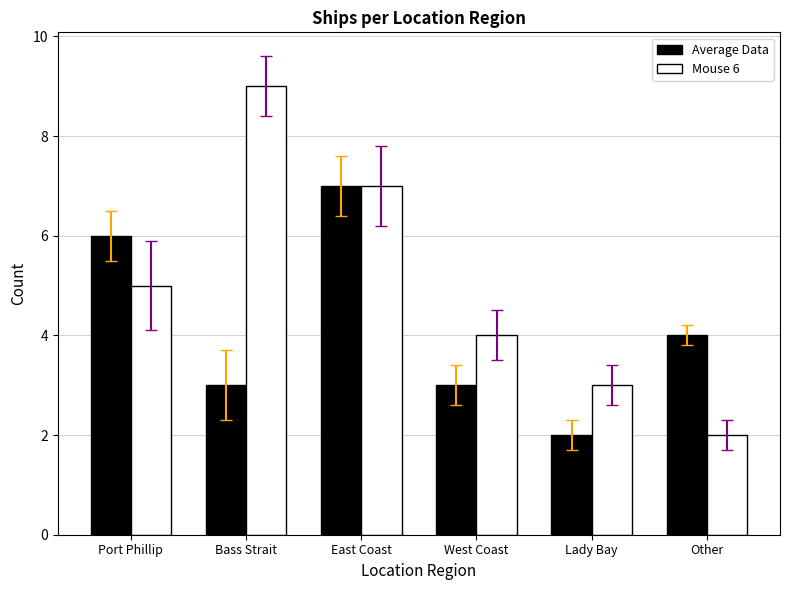

Which series has the largest range (max minus min)?

Mouse 6